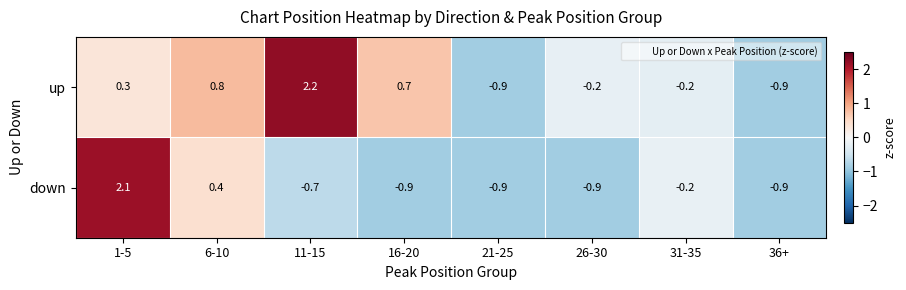

Which series has the largest total across all categories?

up